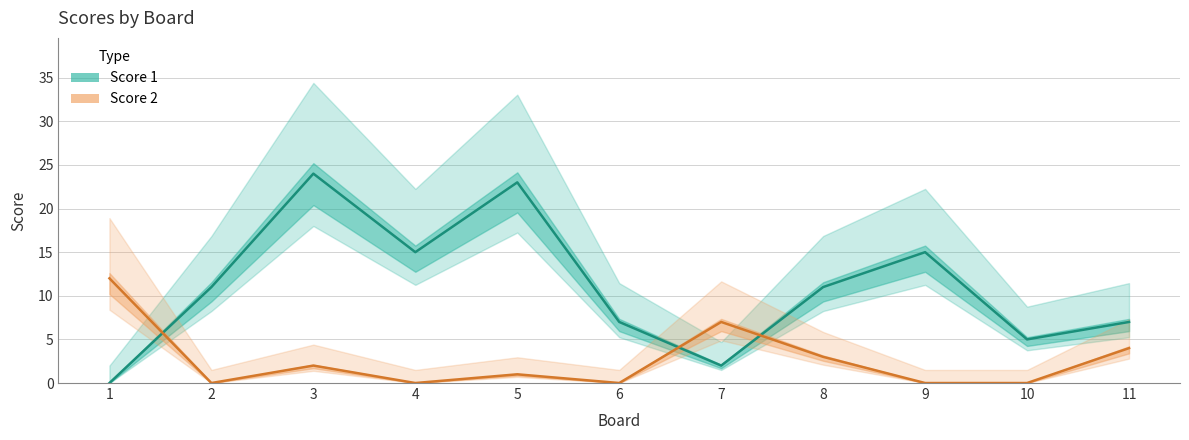

List the series in order of their peak value, lowest first.

Score 2, Score 1